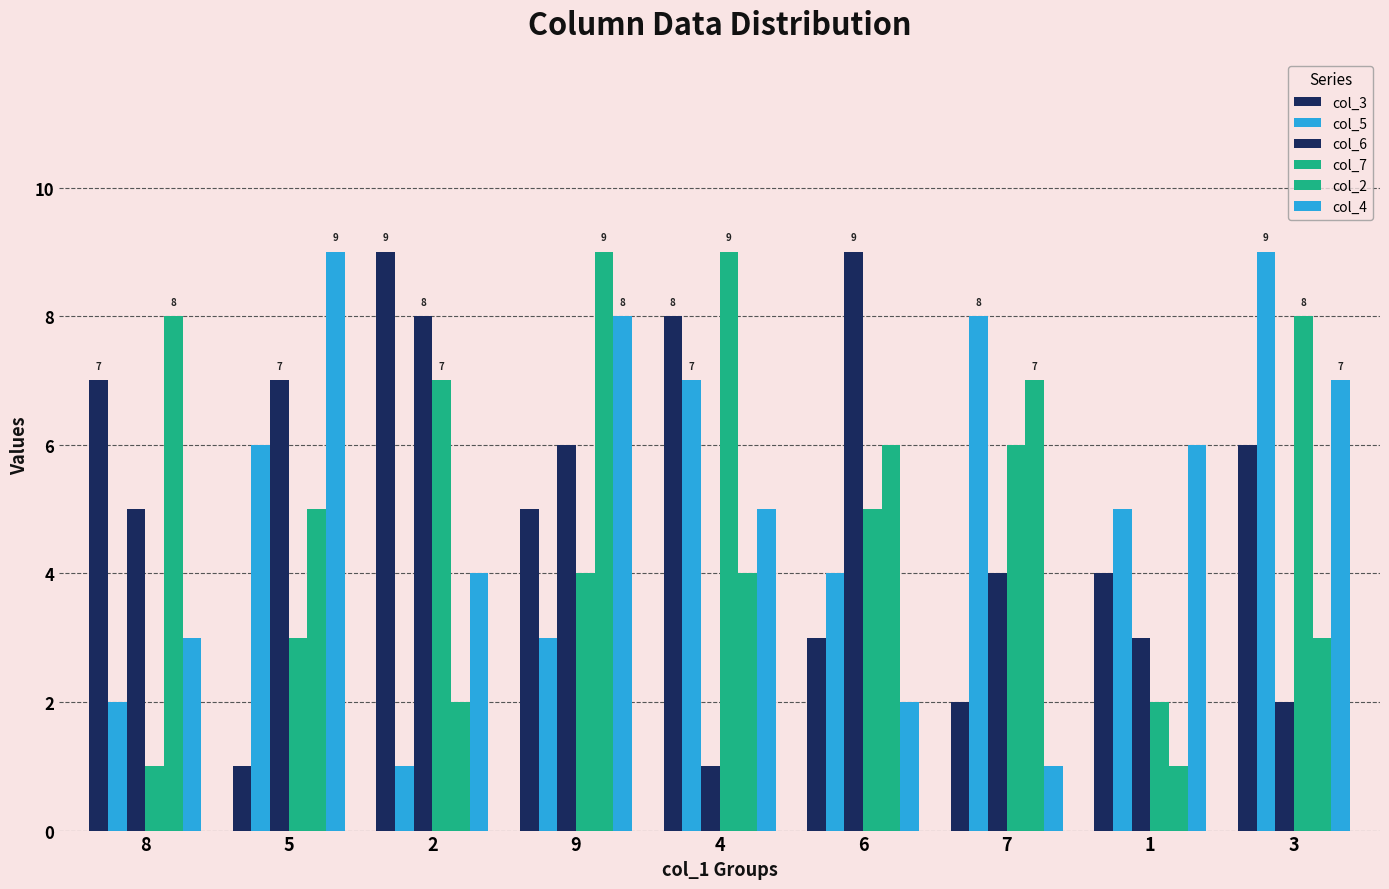

What is the value of the col_5 bar at the 8th from the left?

5